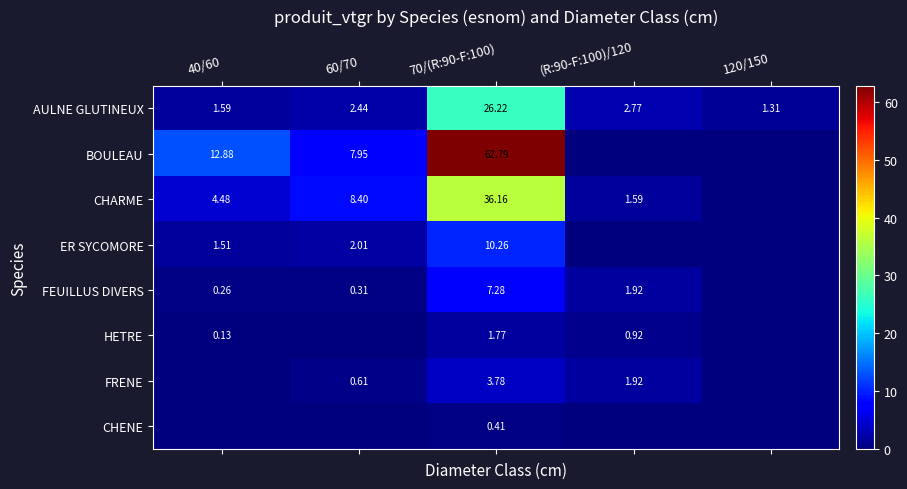

The FEUILLUS DIVERS series shows 0.0 at 120/150. True or false?

True